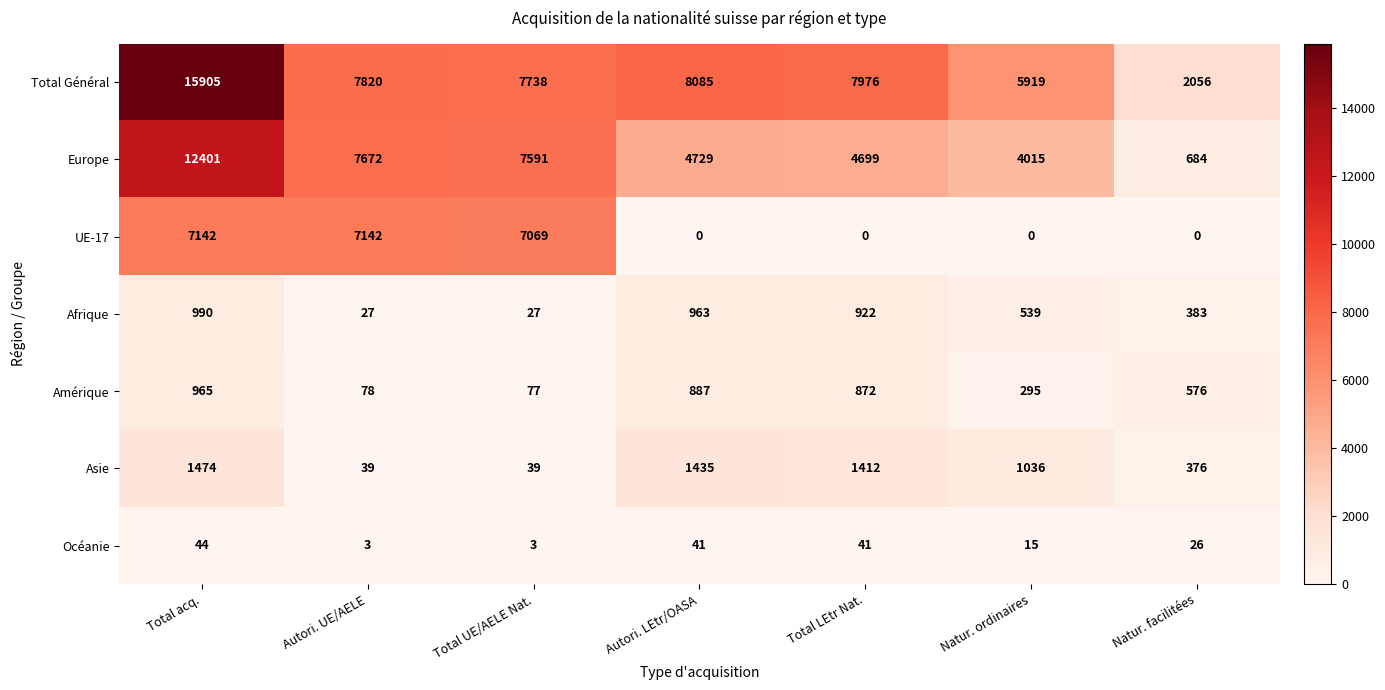

What is the average value of the UE-17 series?

3050